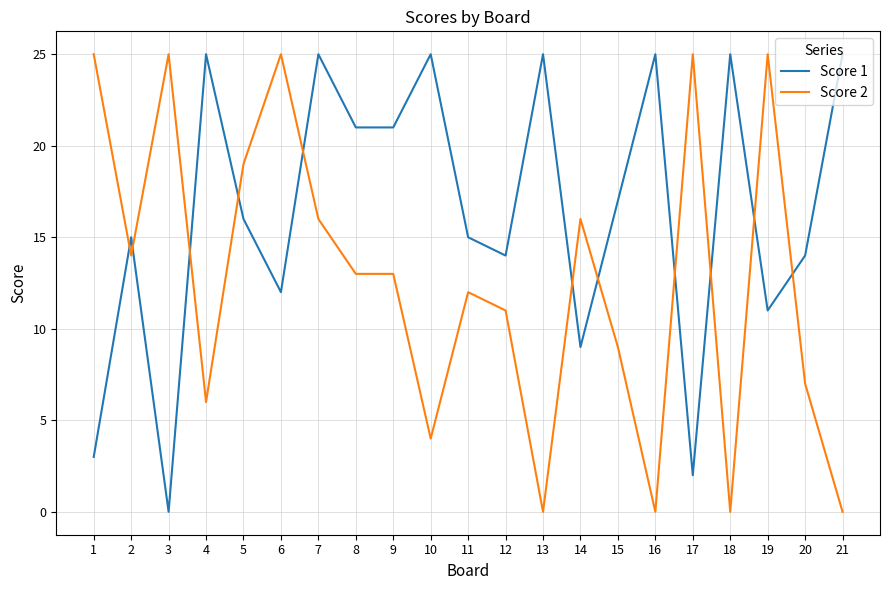

True or false: Score 1 and Score 2 cross at least once.

True